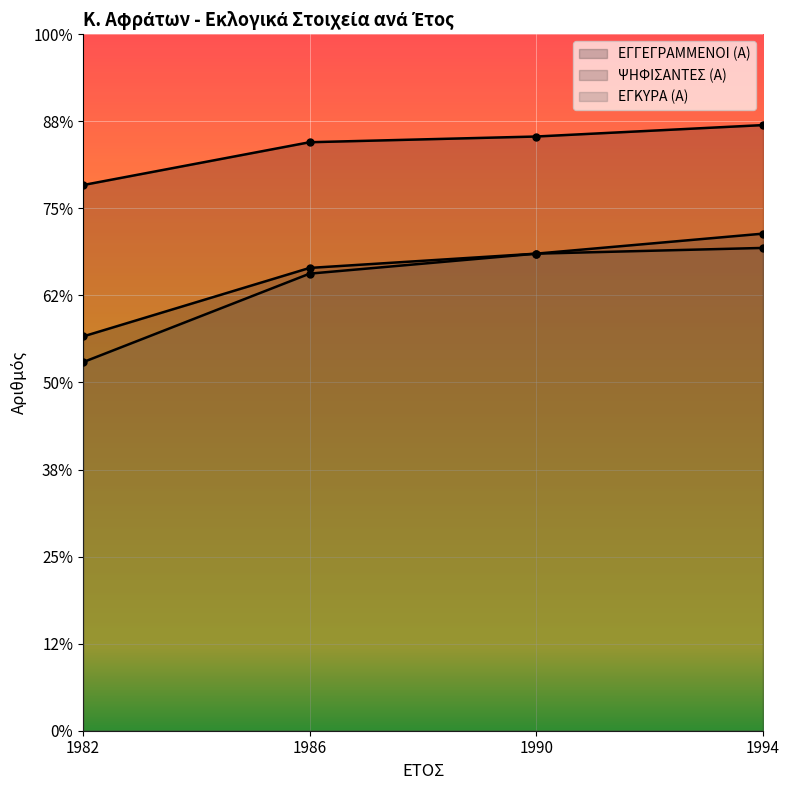

Which series changed the most between 1982 and 1994?

ΕΓΚΥΡΑ (Α)